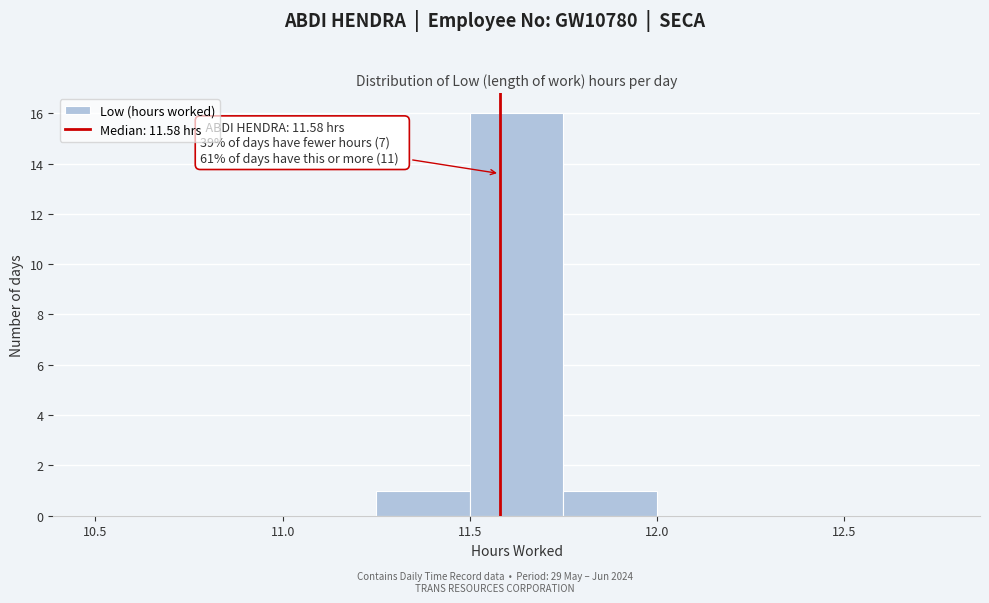

Which range on the x-axis has the tallest bar?

11.50 to 11.75